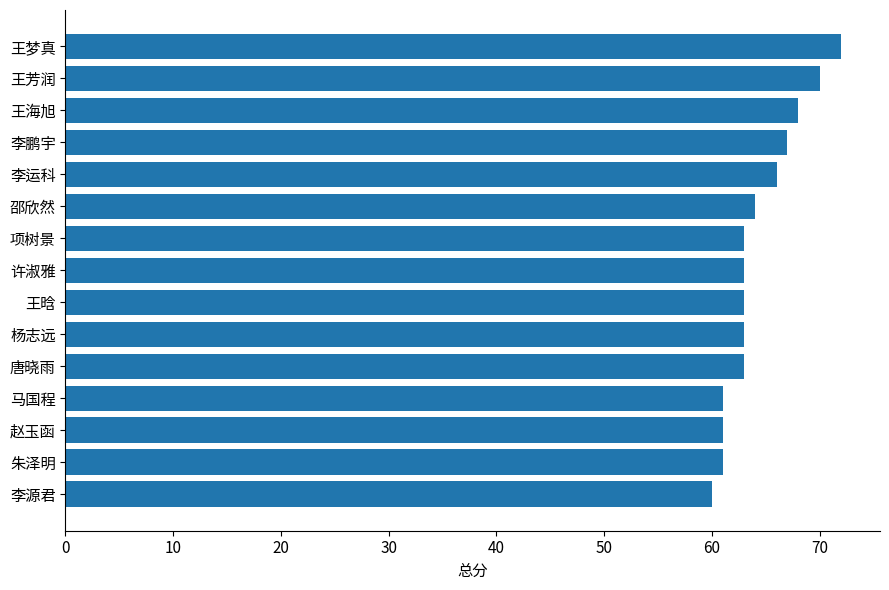

Are the bars grouped side by side (vs. stacked)?

No